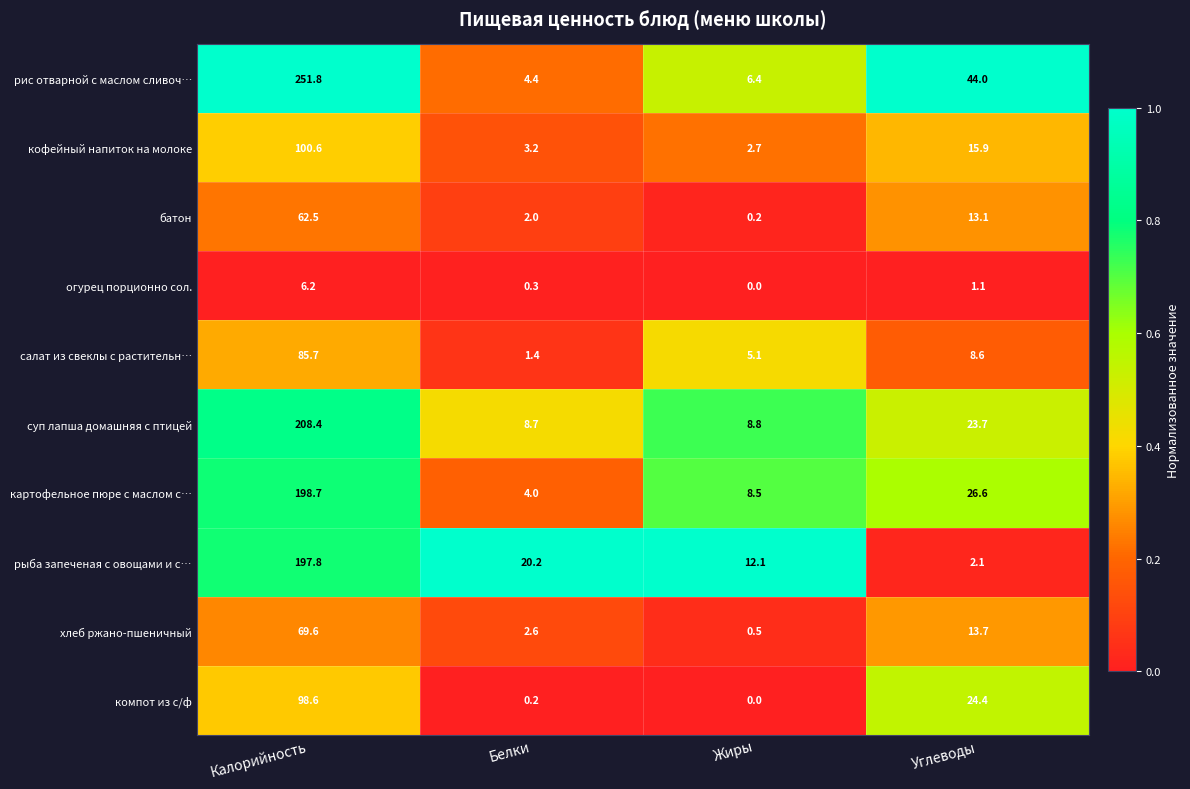

What is the sum of the суп лапша домашняя с птицей values at Калорийность and Углеводы?

232.1